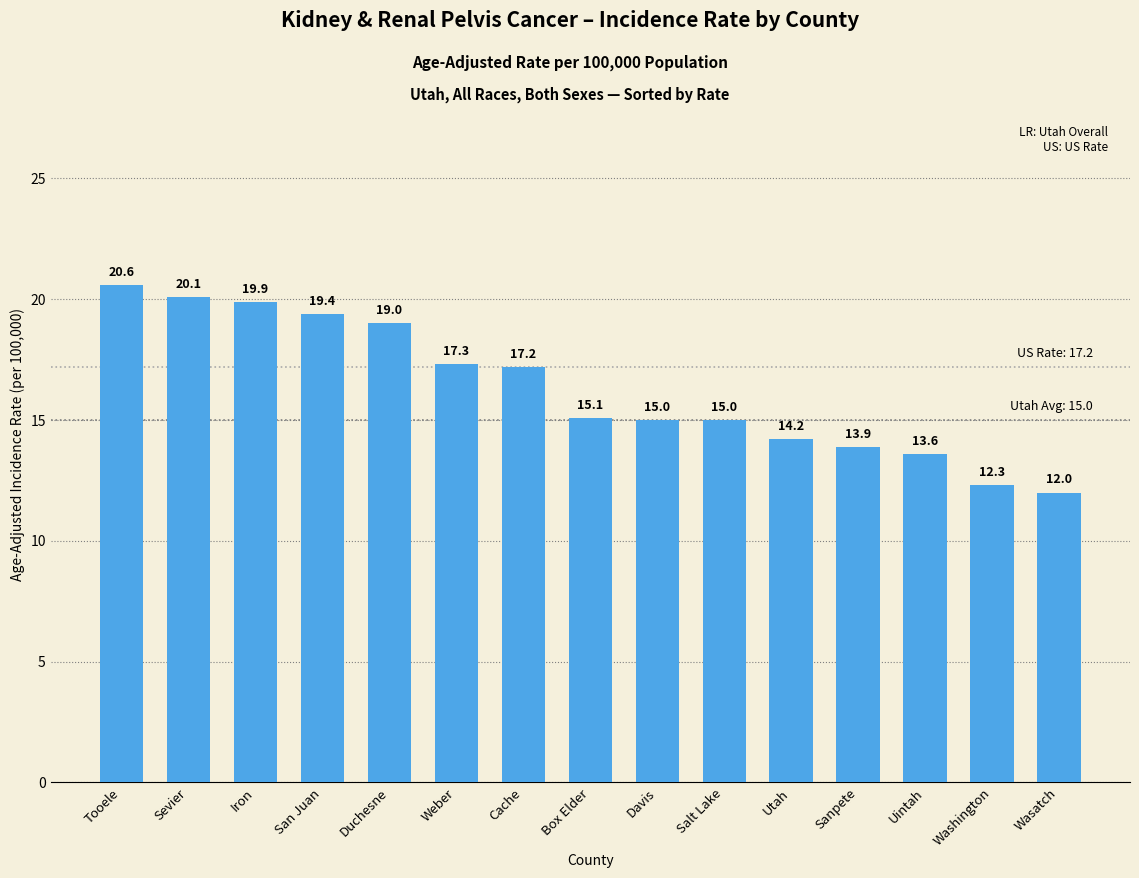

What position from the left is Uintah?

13